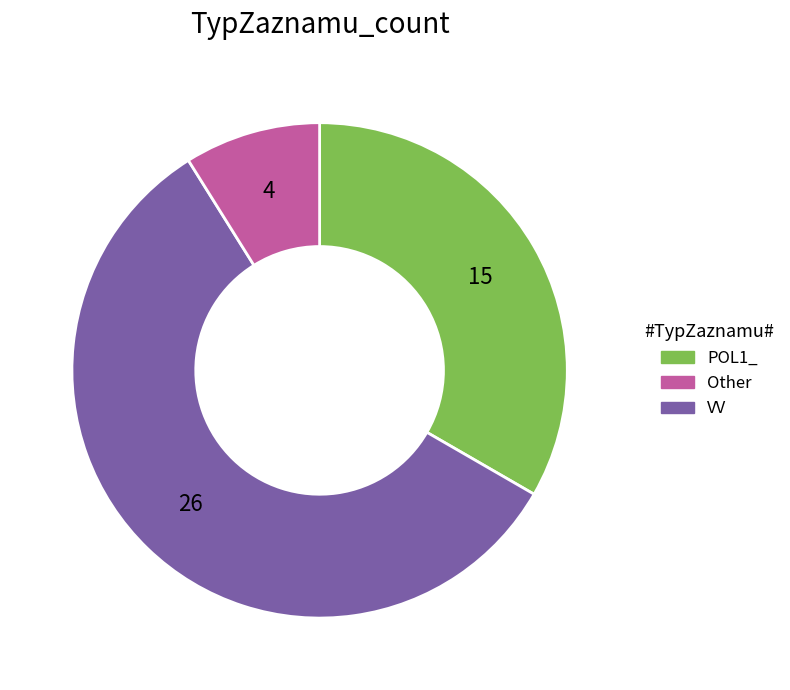

Does any single category account for the majority?

Yes